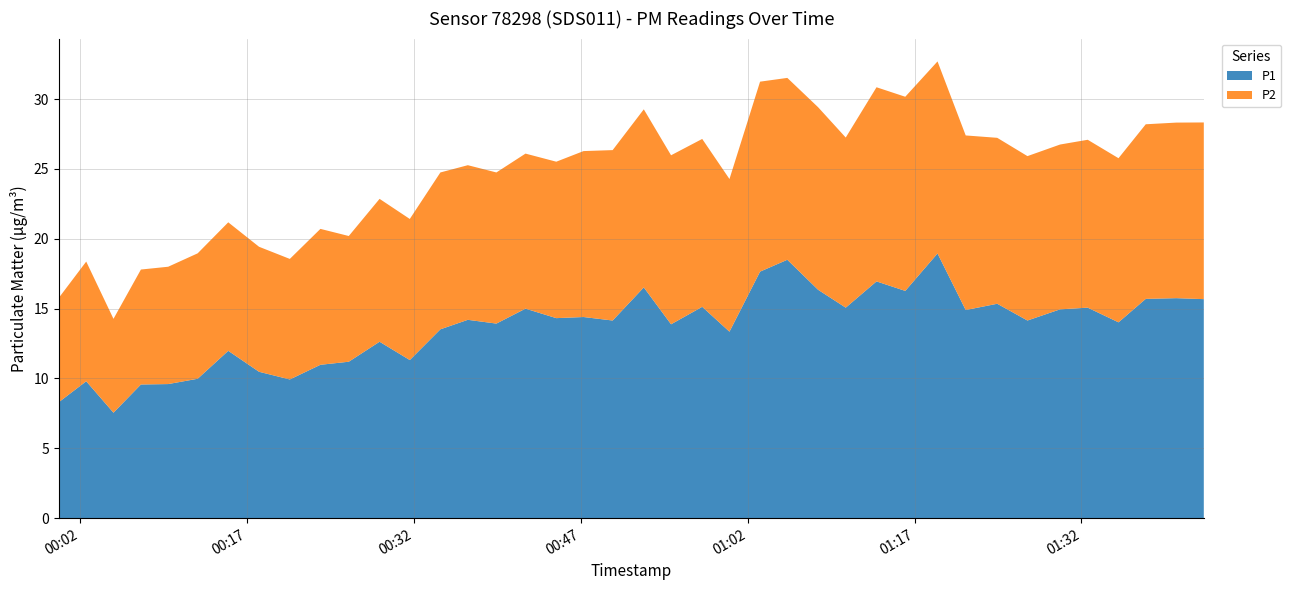

Reading left to right, extract all data points from this chart.

P1: 8.3	9.8	7.5	9.6	9.6	10.0	12.0	10.5	9.9	11.0	11.2	12.6	11.3	13.5	14.2	13.9	15.0	14.3	14.4	14.2	16.5	13.9	15.1	13.3	17.6	18.5	16.4	15.1	16.9	16.3	18.9	14.9	15.3	14.2	14.9	15.1	14.0	15.7	15.8	15.7
P2: 7.5	8.6	6.7	8.2	8.4	9.0	9.2	8.9	8.6	9.7	9.0	10.2	10.1	11.2	11.1	10.8	11.1	11.2	11.9	12.2	12.8	12.1	12.0	10.9	13.6	13.0	13.1	12.2	13.9	13.9	13.8	12.5	11.9	11.8	11.8	12.0	11.8	12.5	12.6	12.7